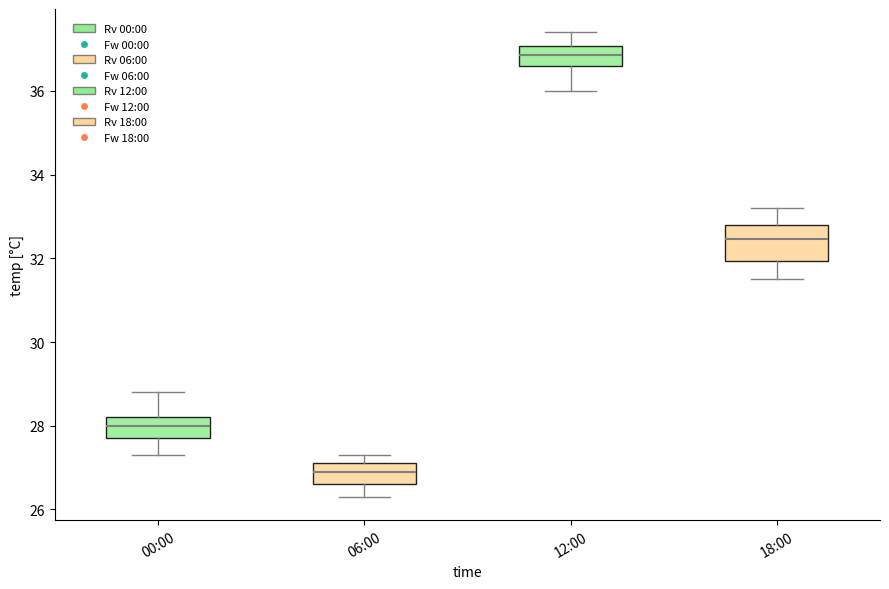

Where is the upper edge of the box for 18:00 on the y-axis? The values are not printed on the chart, so give them approximately, as read against the axis.

32.8